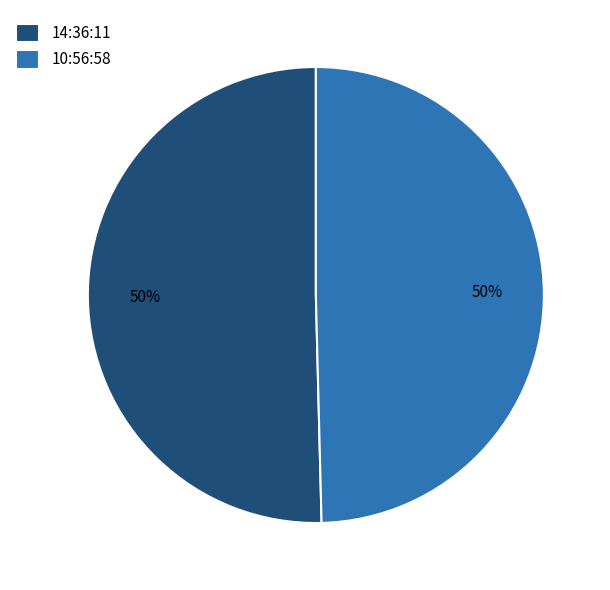

To the nearest percent, what percentage of the pie is 10:56:58?

50%